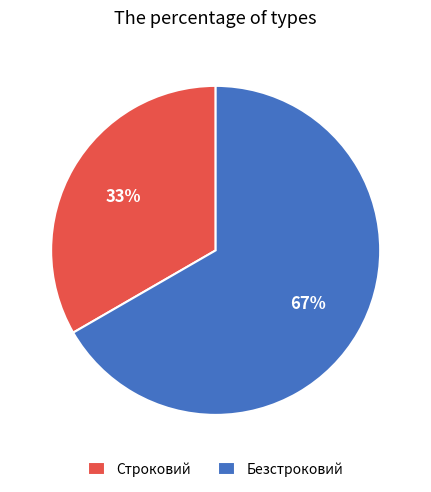

Is Безстроковий the majority of the pie?

Yes